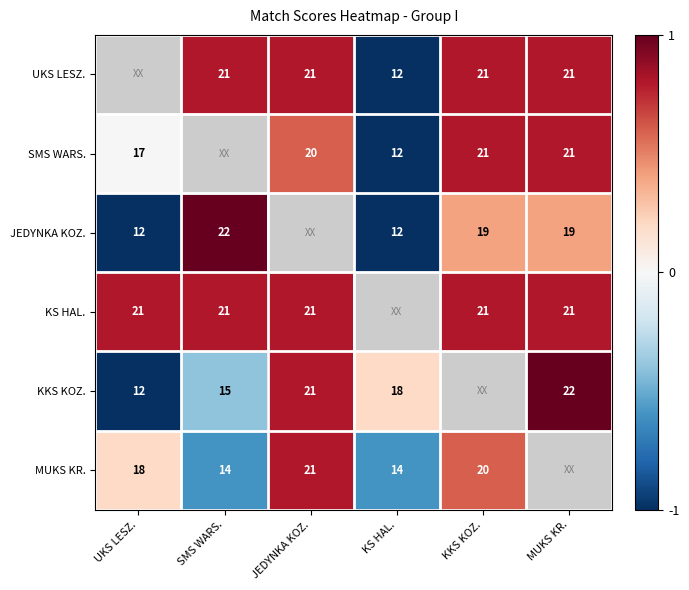

Is it true that KKS KOZ. equals 18.0 at KS HAL.?

True